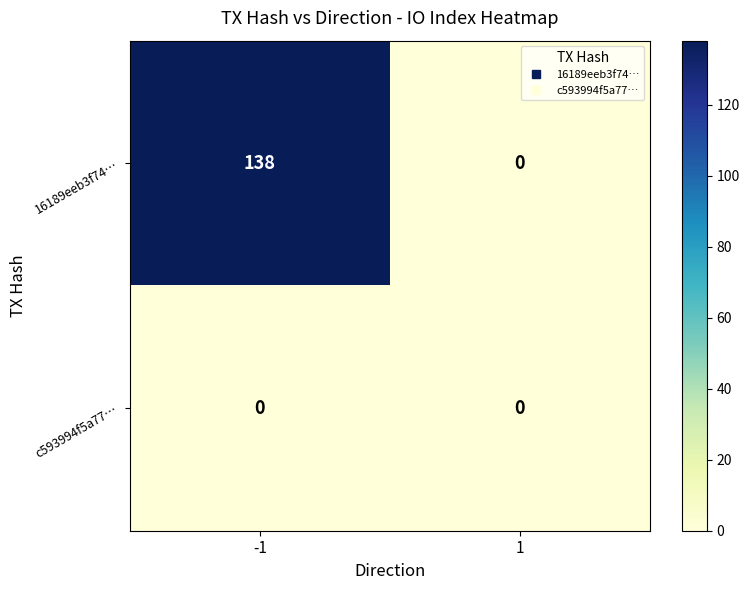

At how many categories does at least one series exceed 18?

1